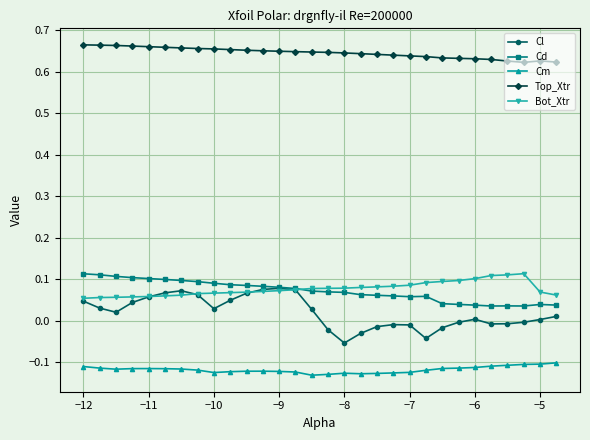

True or false: Cm and Cd cross at least once.

False